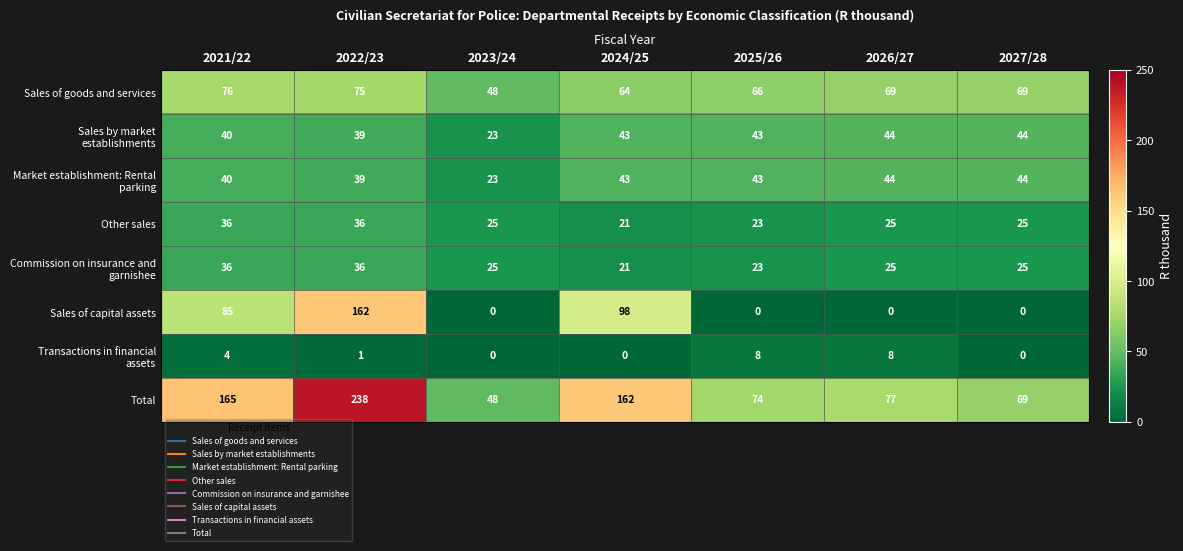

What is the average value of the Other sales series?

27